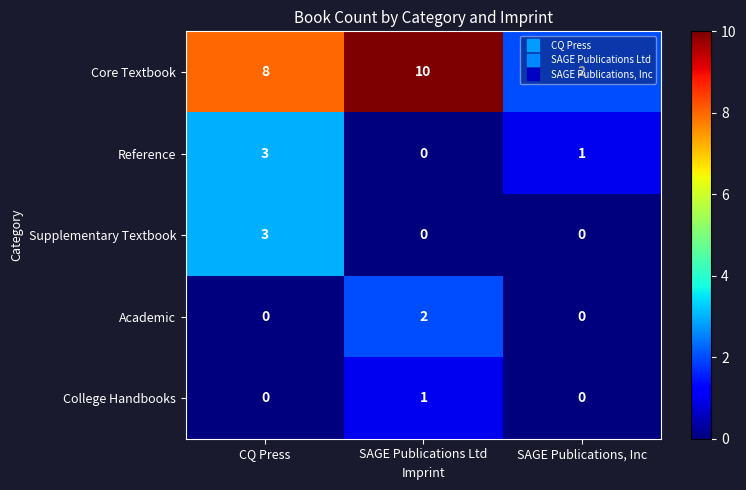

Is the value of College Handbooks at SAGE Publications, Inc greater than the value of Core Textbook at CQ Press?

No